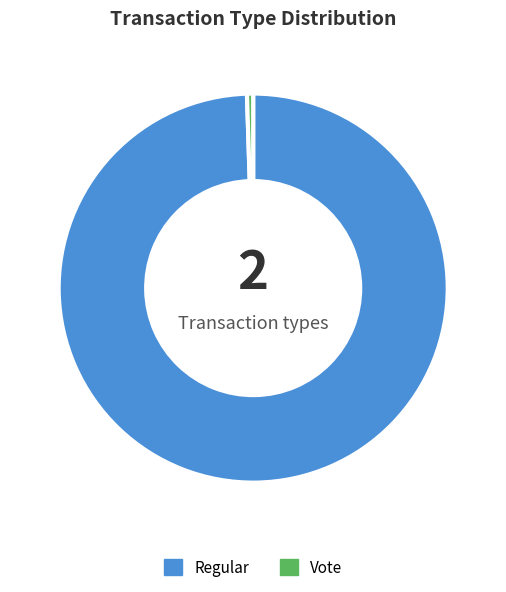

What is the smallest slice in the pie chart?

Vote